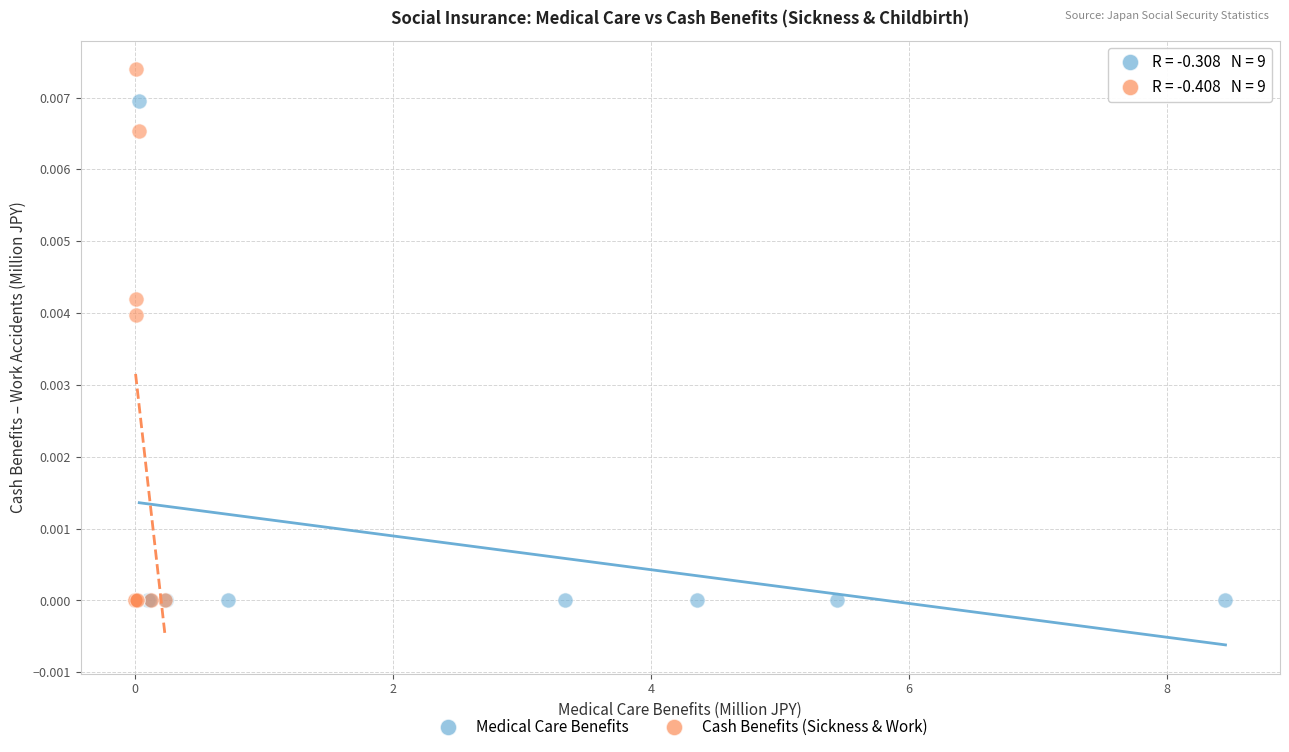

Which series has the largest Y range (max minus min)?

Cash Benefits (Sickness & Work)